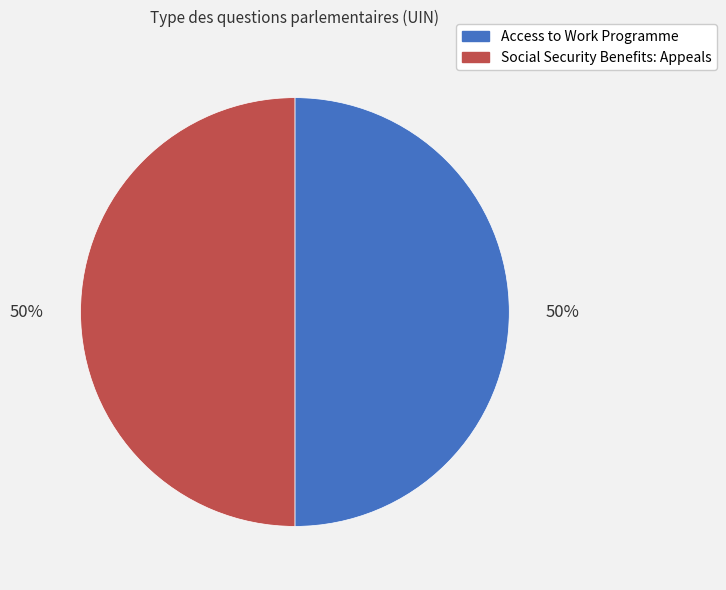

The Access to Work Programme slice represents 50% of the pie. True or false?

True